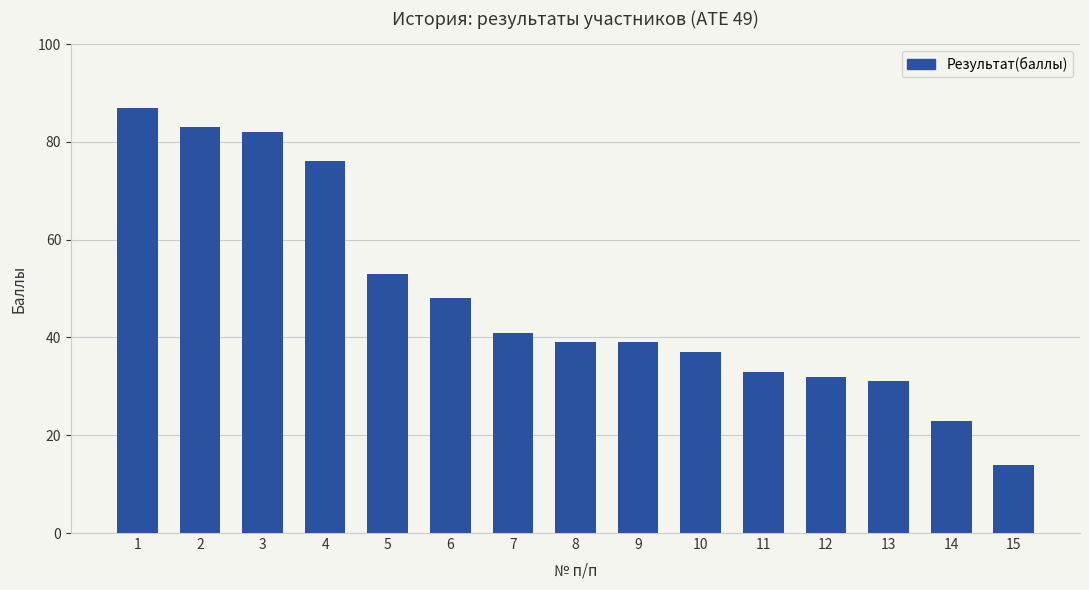

Reading left to right, what are all the values shown in this chart?

87	83	82	76	53	48	41	39	39	37	33	32	31	23	14